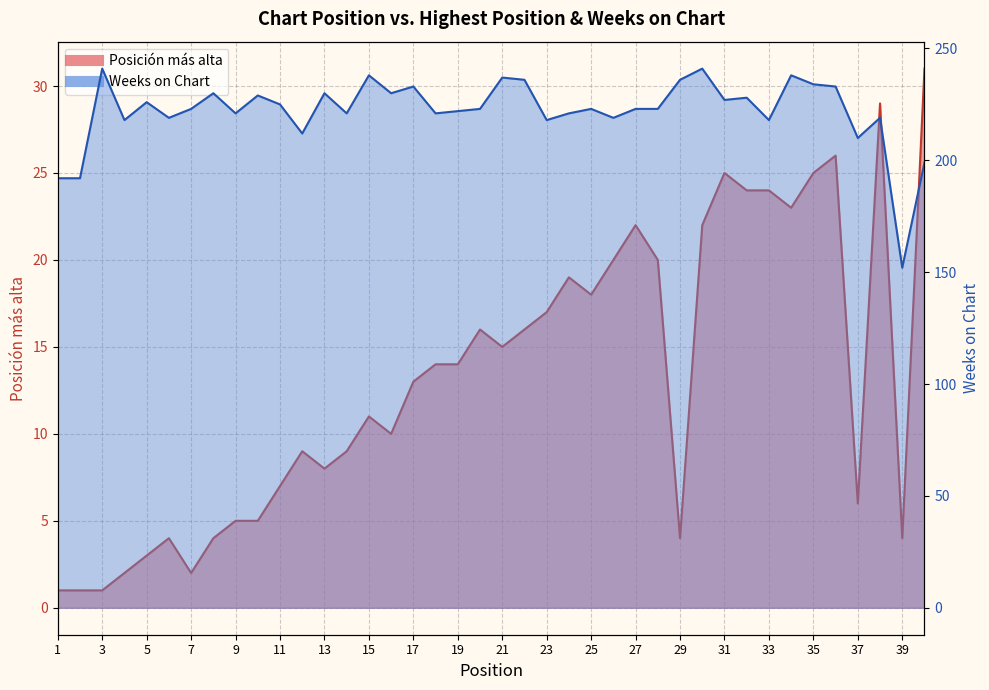

What is the average value of the Posición más alta series?

13